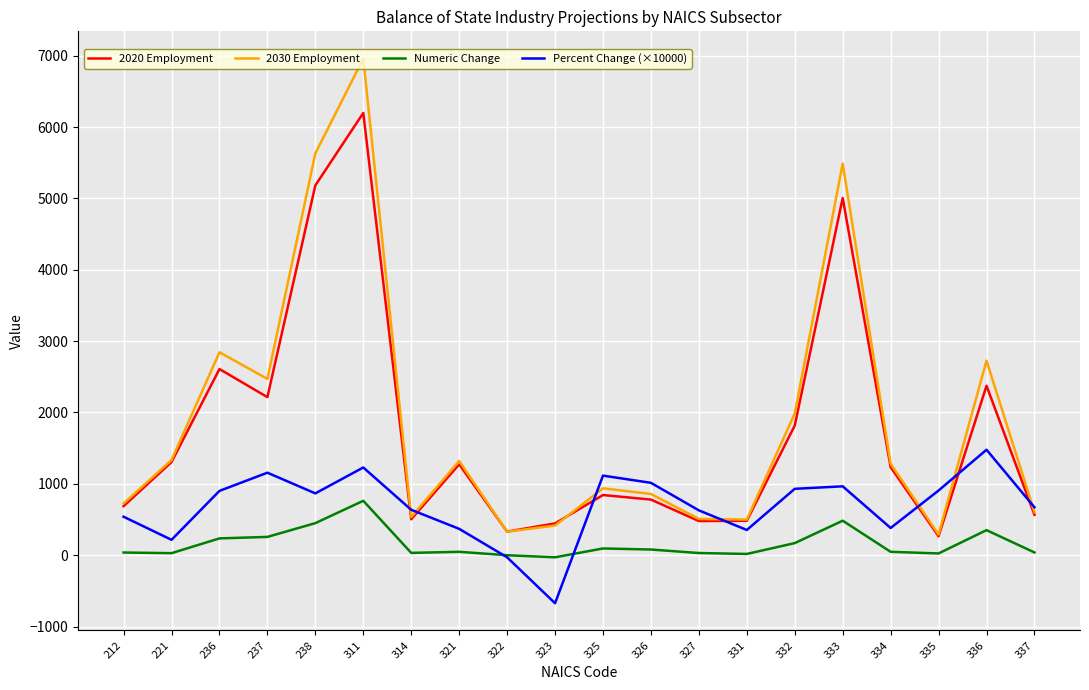

What is the difference between the highest and lowest values at 236?

2609.0